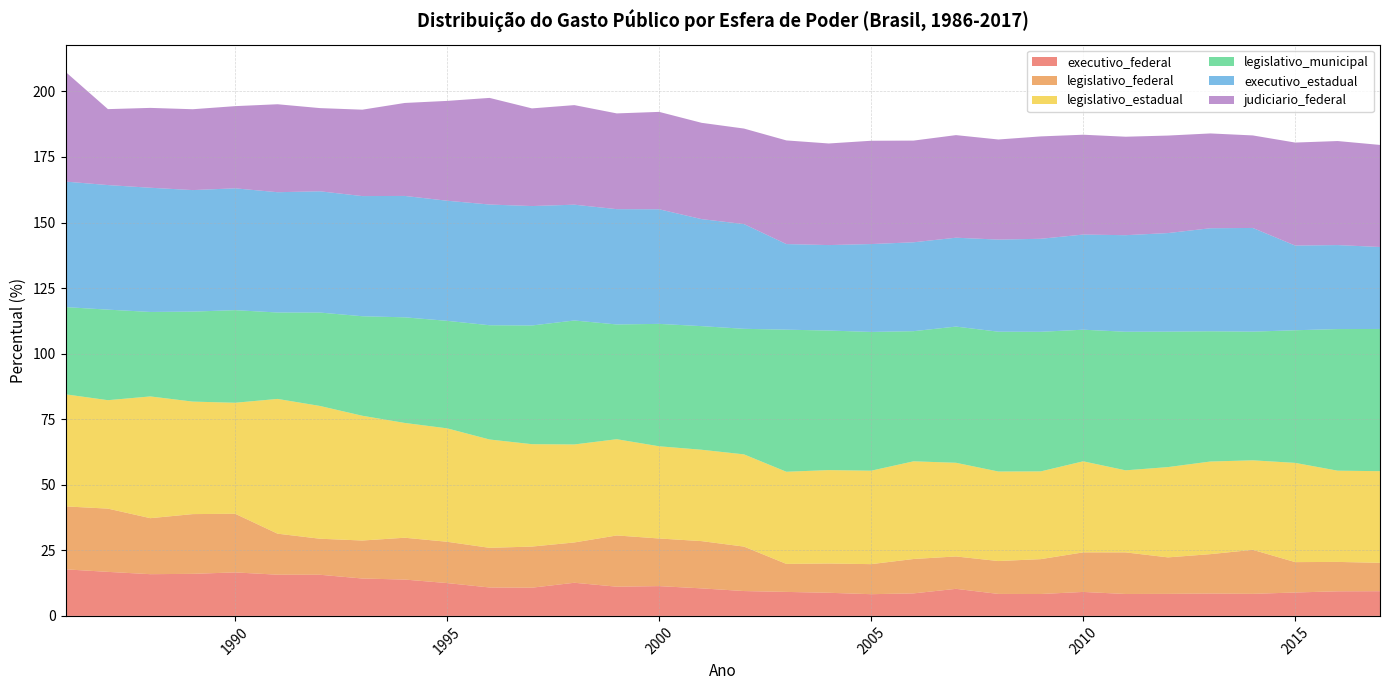

Reading left to right, extract all data points from this chart.

executivo_federal: 17.8	16.8	15.9	16.0	16.6	15.7	15.7	14.3	13.9	12.5	10.8	10.8	12.6	11.1	11.4	10.5	9.5	9.2	8.8	8.3	8.6	10.3	8.4	8.3	9.1	8.4	8.4	8.5	8.4	8.9	9.4	9.4
legislativo_federal: 24.0	24.1	21.4	22.8	22.4	15.7	13.7	14.5	15.9	15.8	15.1	15.7	15.4	19.5	18.2	18.0	16.9	10.7	11.2	11.5	13.1	12.3	12.5	13.3	15.1	15.9	13.9	15.0	16.8	11.6	11.2	10.8
legislativo_estadual: 42.7	41.4	46.4	42.9	42.3	51.4	50.6	47.6	43.8	43.2	41.3	39.0	37.4	36.7	35.2	34.8	35.2	35.1	35.6	35.6	37.2	35.7	34.1	33.5	34.7	31.3	34.4	35.3	34.1	37.8	34.8	35.0
legislativo_municipal: 33.3	34.5	32.2	34.3	35.3	33.0	35.6	38.0	40.3	41.0	43.6	45.3	47.3	43.8	46.7	47.1	47.9	54.2	53.2	52.9	49.6	51.9	53.3	53.2	50.2	52.9	51.6	49.7	49.1	50.6	54.0	54.2
executivo_estadual: 47.9	47.5	47.4	46.3	46.5	45.9	46.2	45.8	46.3	45.8	46.0	45.5	44.2	44.0	43.7	40.8	39.9	32.6	32.6	33.5	33.9	33.9	35.1	35.5	36.3	36.8	37.6	39.3	39.5	32.3	32.0	31.3
judiciario_federal: 41.9	29.0	30.4	30.8	31.3	33.5	31.7	33.0	35.5	38.1	40.7	37.2	38.0	36.5	37.1	36.7	36.4	39.5	38.7	39.4	38.8	39.1	38.2	39.0	38.1	37.5	37.2	36.1	35.3	39.3	39.7	38.9